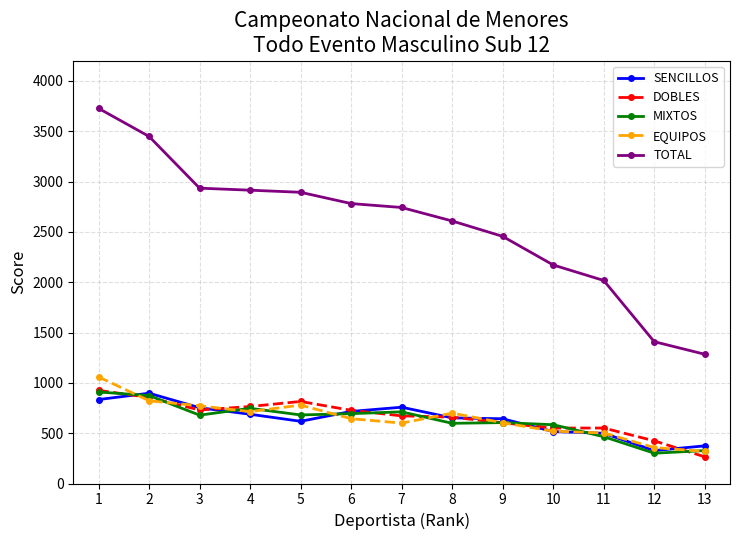

Which series has the largest total across all categories?

TOTAL